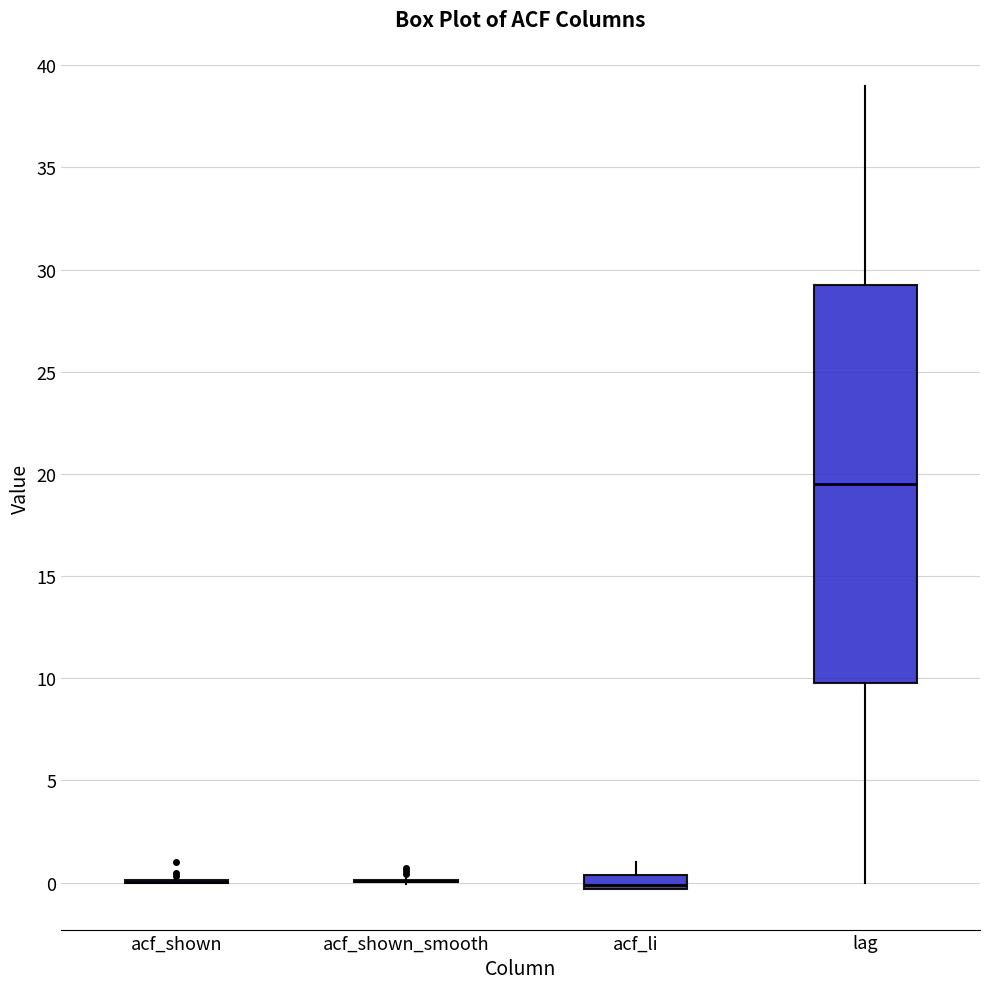

Comparing the boxes themselves (not the whiskers), which one is the tallest?

lag